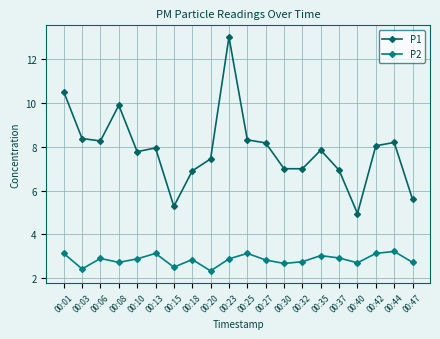

Which has a higher value, 00:30 or 00:42?

00:42